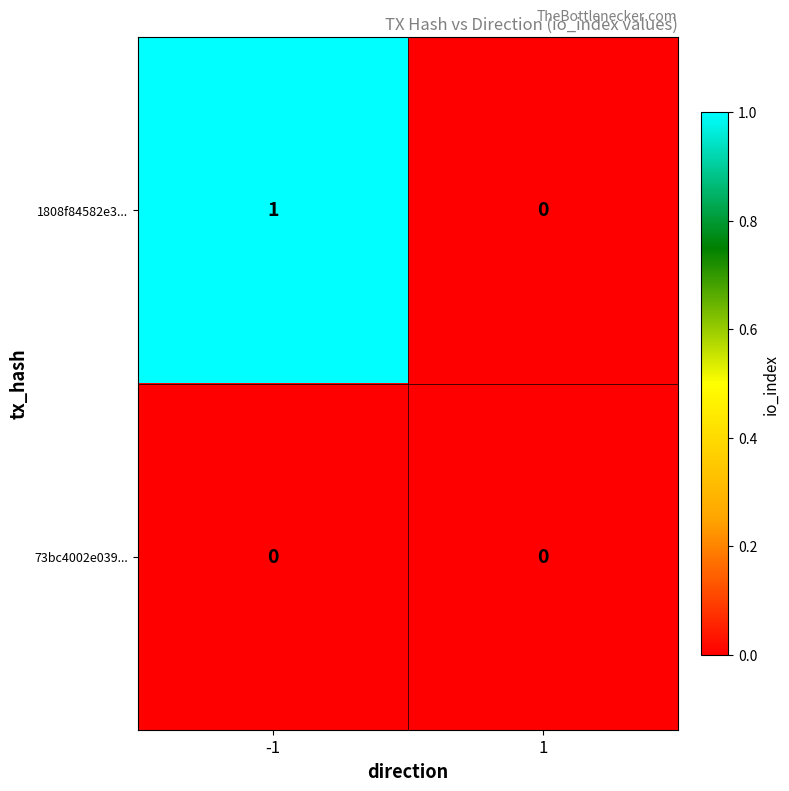

The value of 1808f84582e3... at 1 is 0. True or false?

True